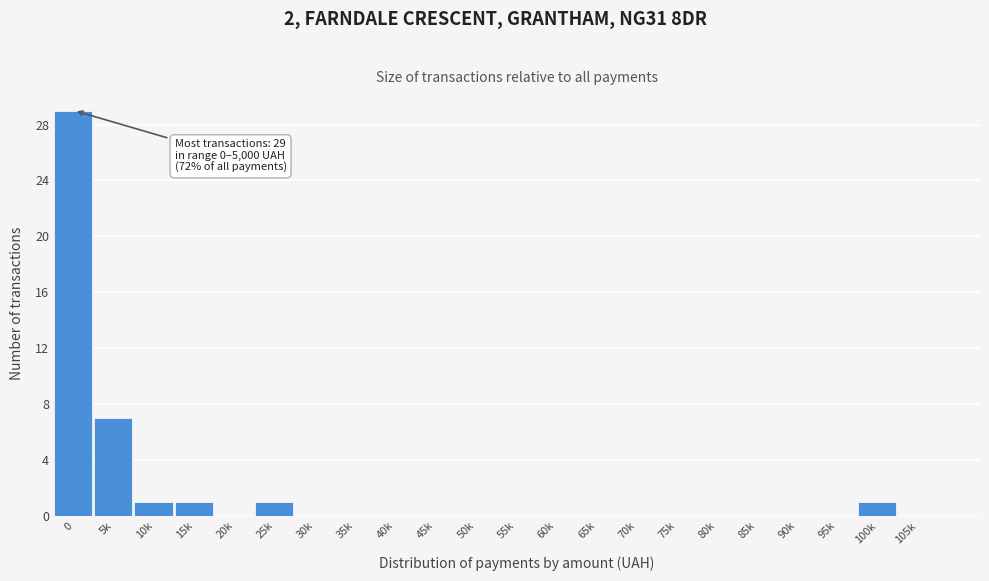

Reading left to right, extract all data points from this chart.

0=29	5k=7	10k=1	15k=1	20k=0	25k=1	30k=0	35k=0	40k=0	45k=0	50k=0	55k=0	60k=0	65k=0	70k=0	75k=0	80k=0	85k=0	90k=0	95k=0	100k=1	105k=0